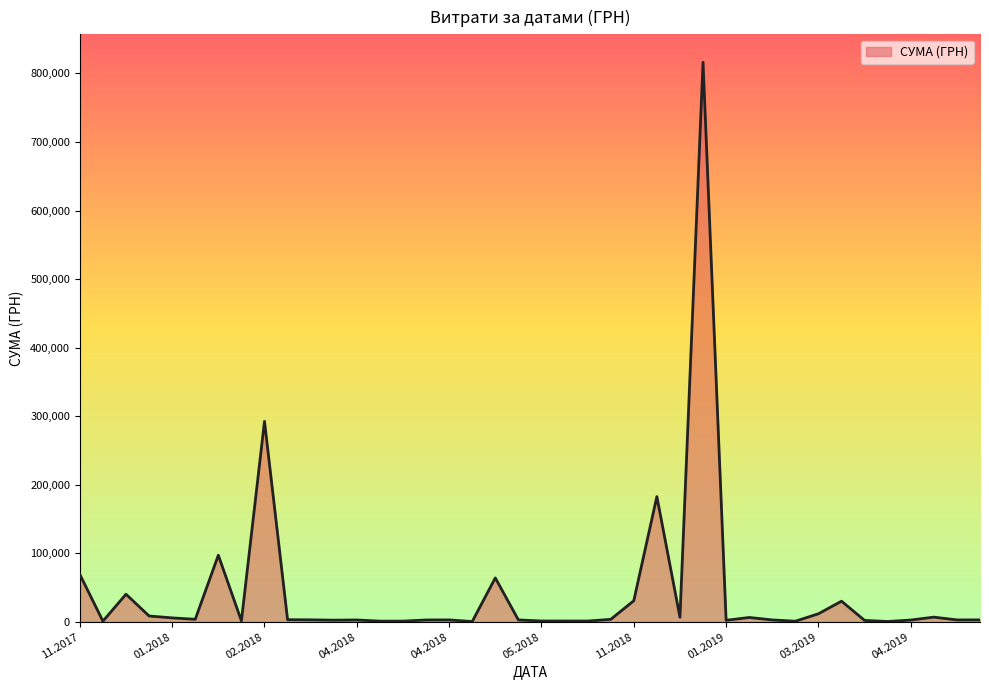

What is the difference between the maximum and minimum values?

815596.9